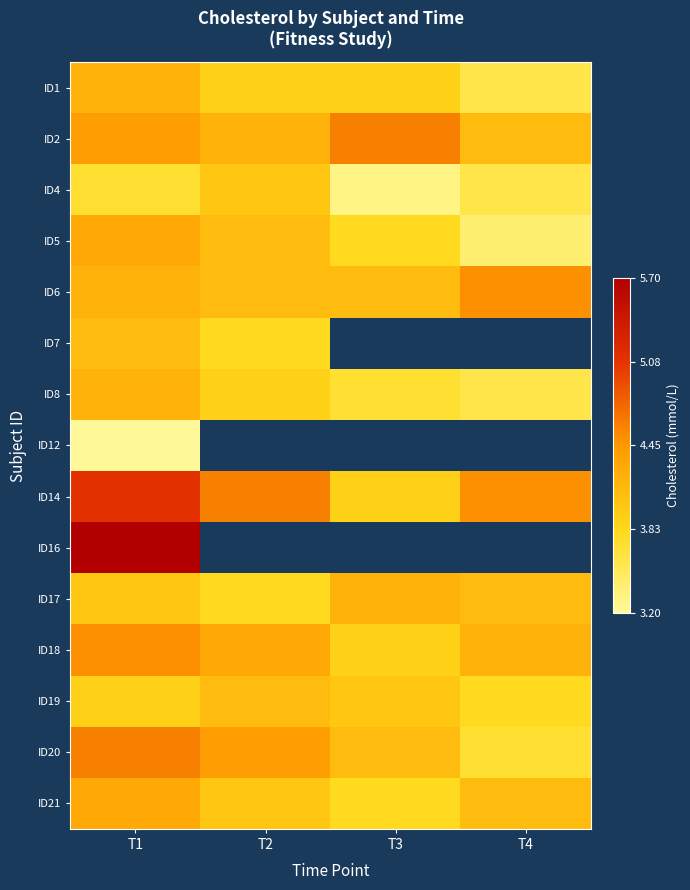

At which category is the sum across all series the highest?

T1